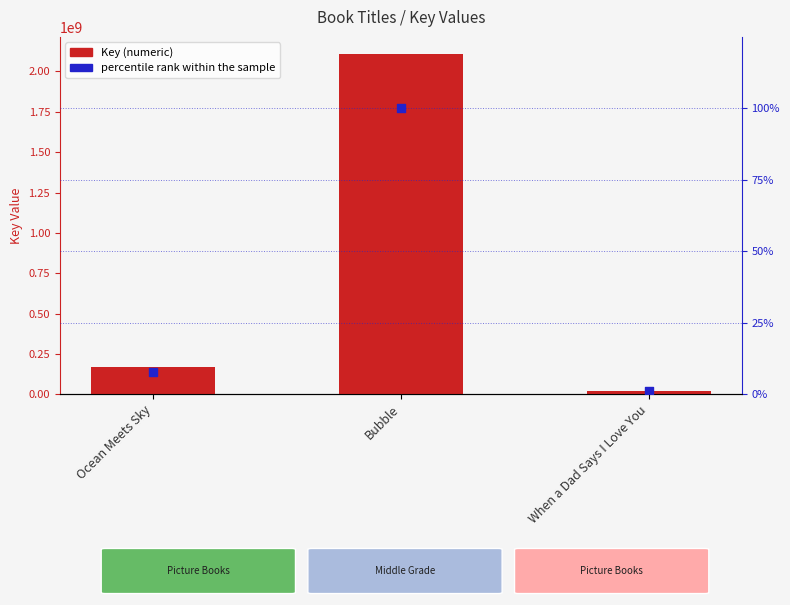

What are all the series names shown in the legend?

Key (numeric), percentile rank within the sample